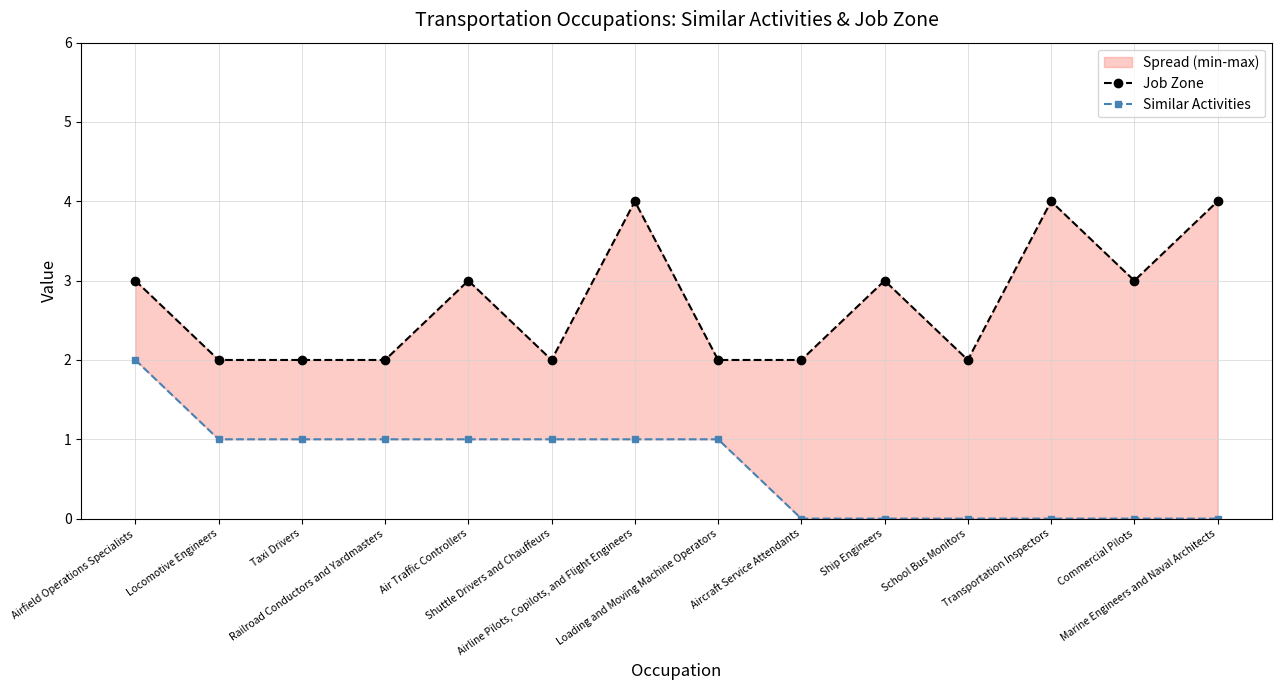

What is the total value across all series at Transportation Inspectors?

4